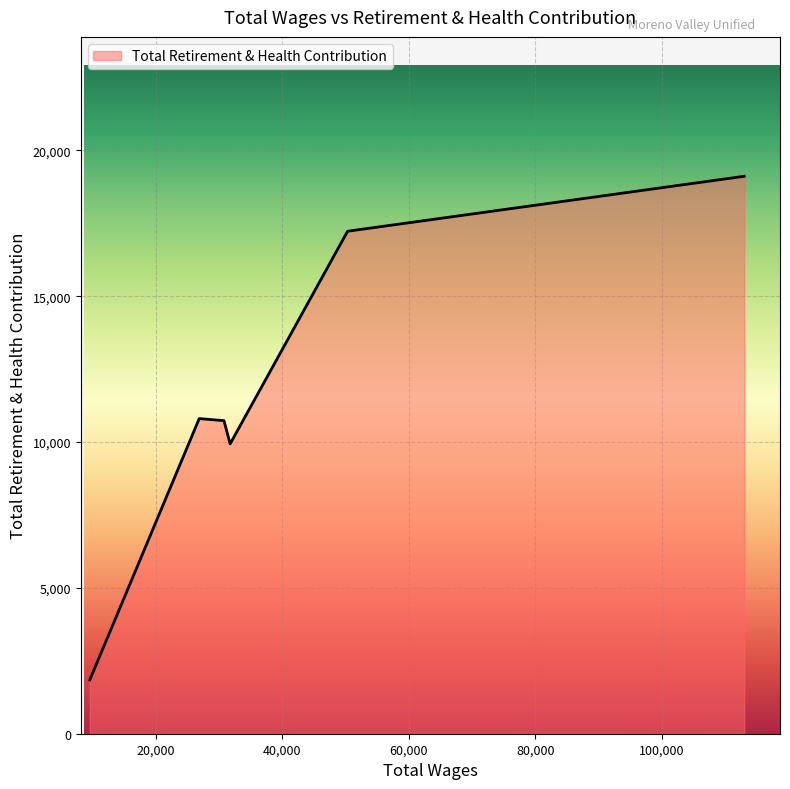

What is the smallest value displayed?

1848